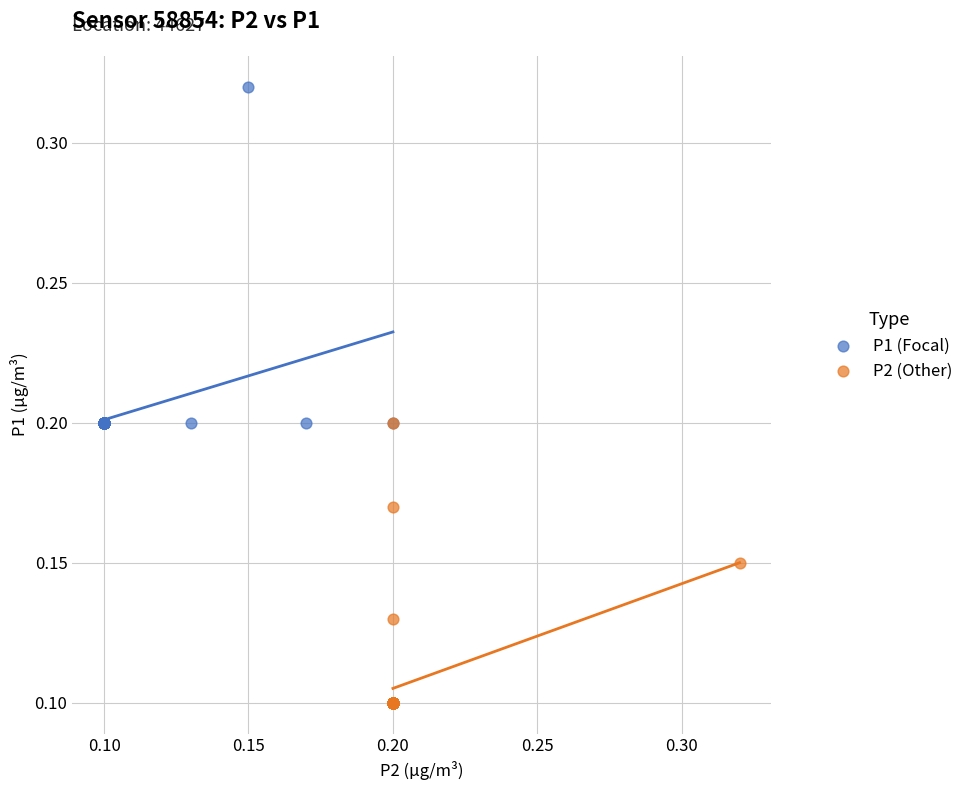

Which series has the widest spread of Y values?

P1 (Focal)